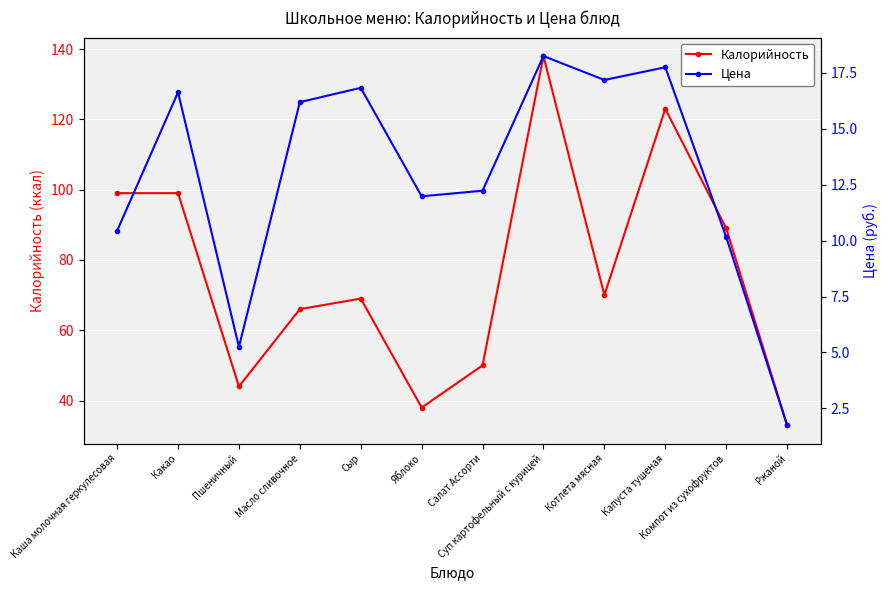

What is the label of the 2nd point from the left?

Какао